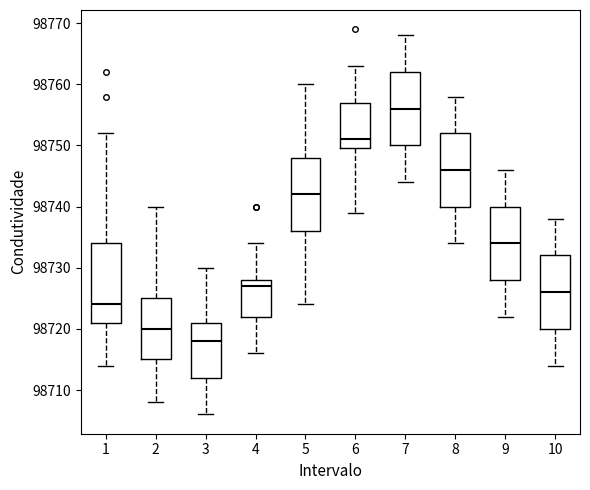

Reading left to right, transcribe this box plot: for each box, give where its median line is, the range the box spans, and where its two whiskers end, as read against the y-axis. The values are not printed on the chart, so give them approximately, as read against the axis.

1: median 98724, box 98721 to 98734, whiskers 98714 to 98752
2: median 98720, box 98715 to 98725, whiskers 98708 to 98740
3: median 98718, box 98712 to 98721, whiskers 98706 to 98730
4: median 98727, box 98722 to 98728, whiskers 98716 to 98734
5: median 98742, box 98736 to 98748, whiskers 98724 to 98760
6: median 98751, box 98750 to 98757, whiskers 98739 to 98763
7: median 98756, box 98750 to 98762, whiskers 98744 to 98768
8: median 98746, box 98740 to 98752, whiskers 98734 to 98758
9: median 98734, box 98728 to 98740, whiskers 98722 to 98746
10: median 98726, box 98720 to 98732, whiskers 98714 to 98738